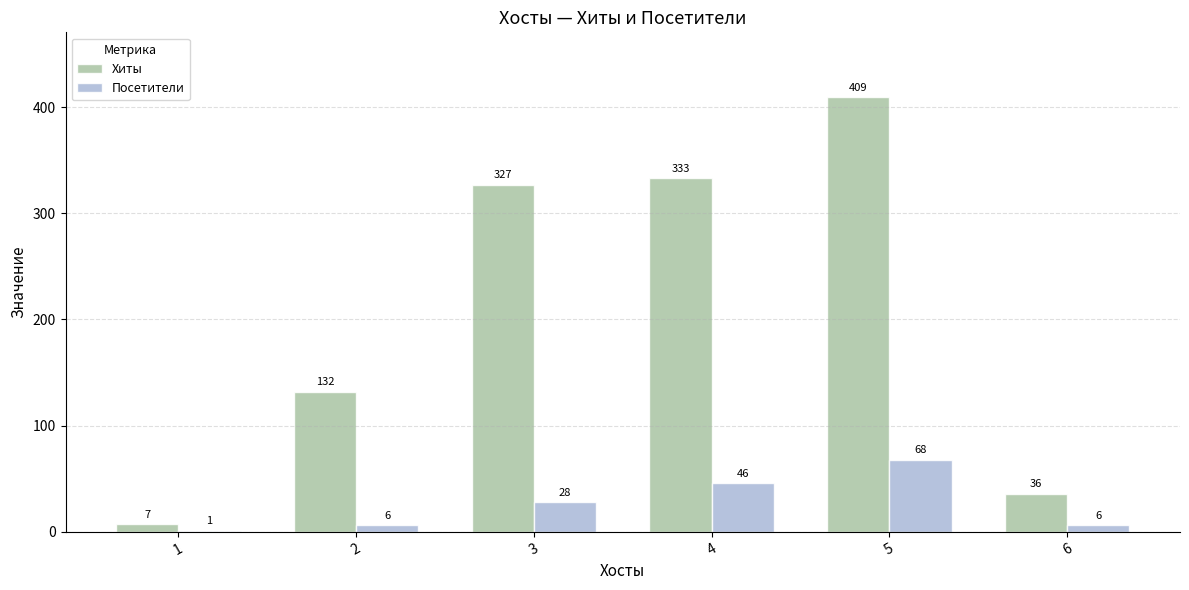

Between 1 and 4, which series saw the biggest shift?

Хиты